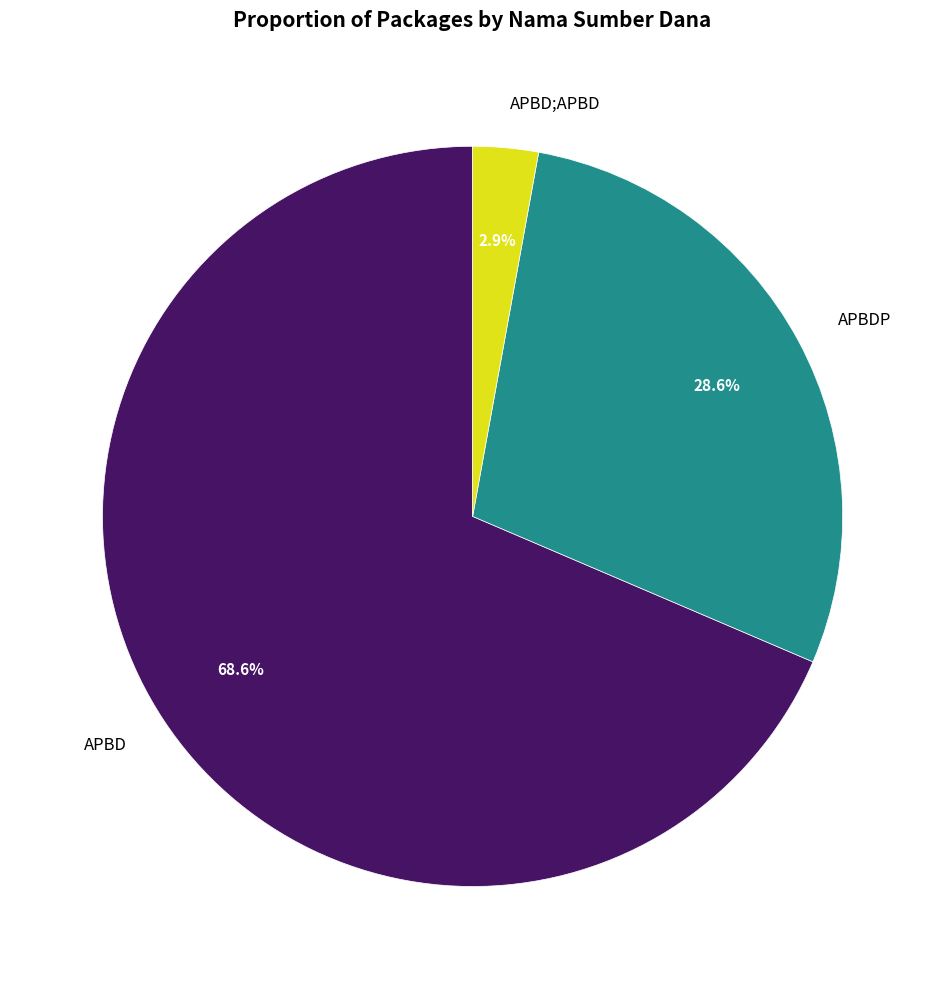

Count the number of slices in the pie.

3